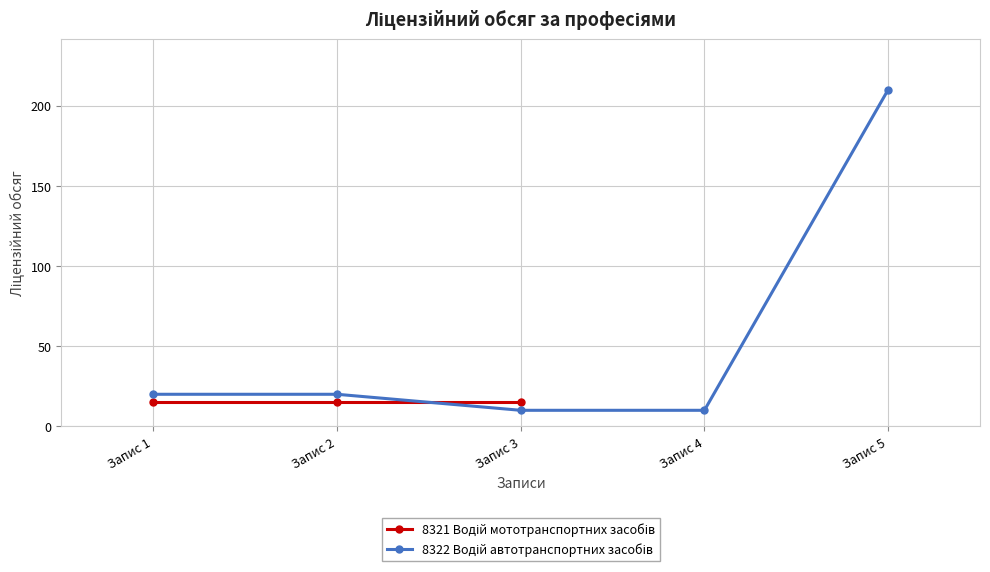

What is the difference between the second highest and minimum values?

10